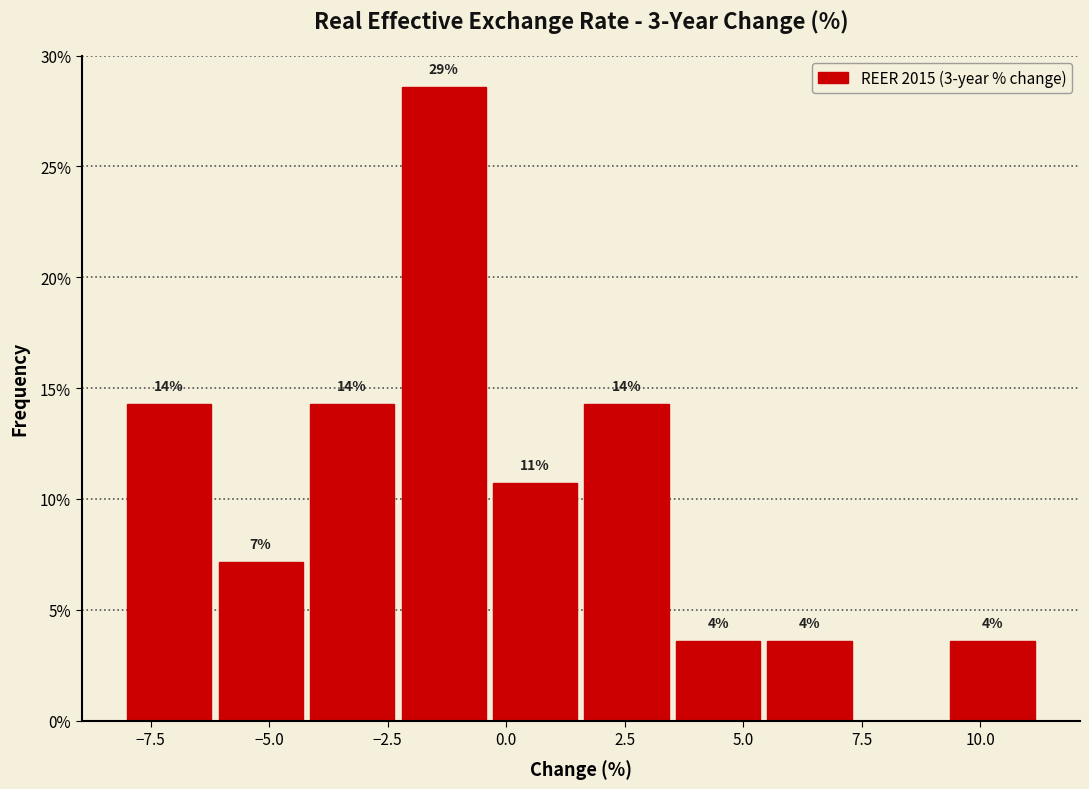

Around what value on the x-axis is the tallest bar? Give the approximate position of its centre, as read against the axis.

-1.5